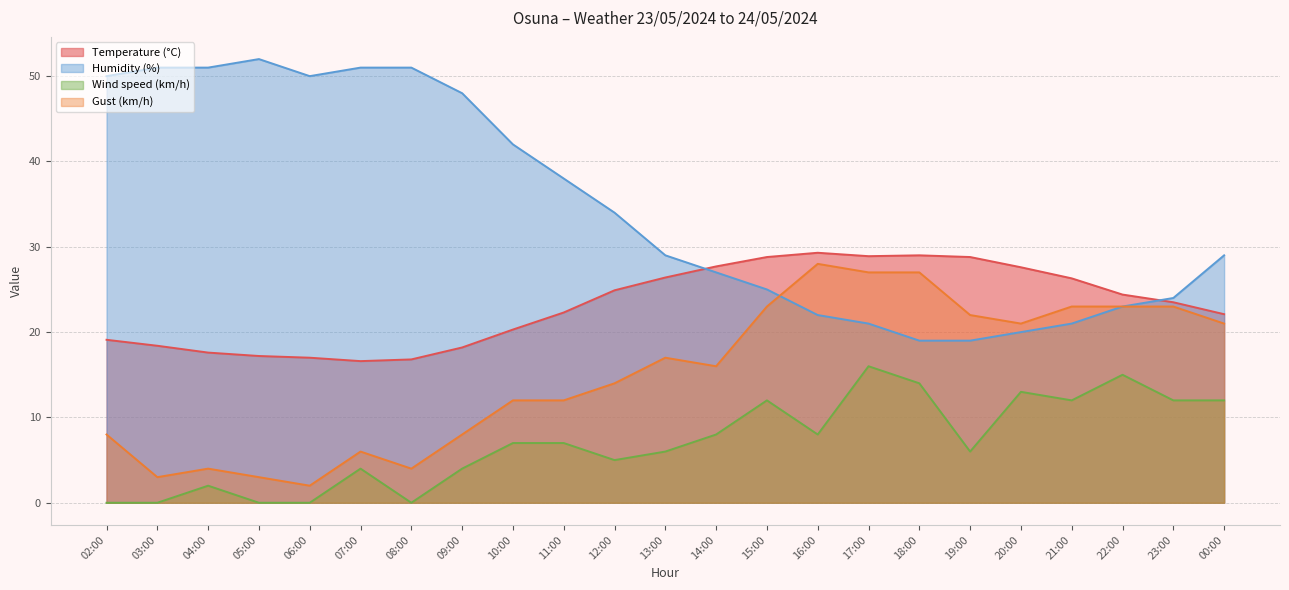

Does the chart have visible grid lines?

Yes